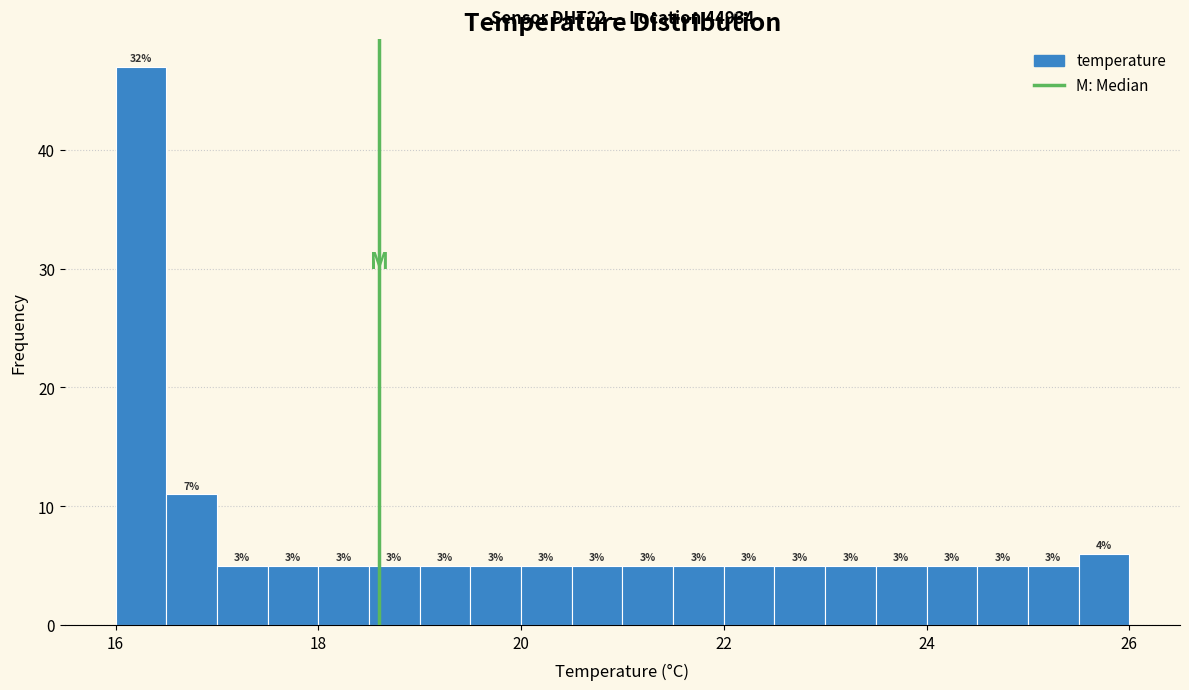

Around what value on the x-axis is the tallest bar? Give the approximate position of its centre, as read against the axis.

16.2